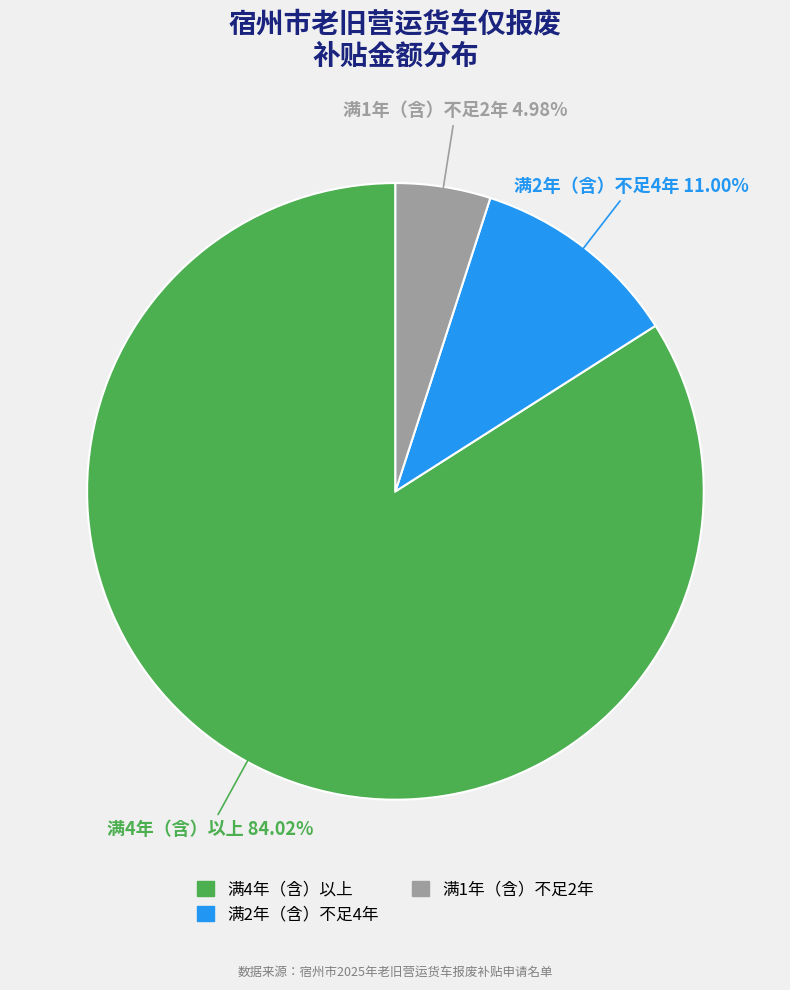

Between 满4年（含）以上 and 满1年（含）不足2年, which is larger?

满4年（含）以上